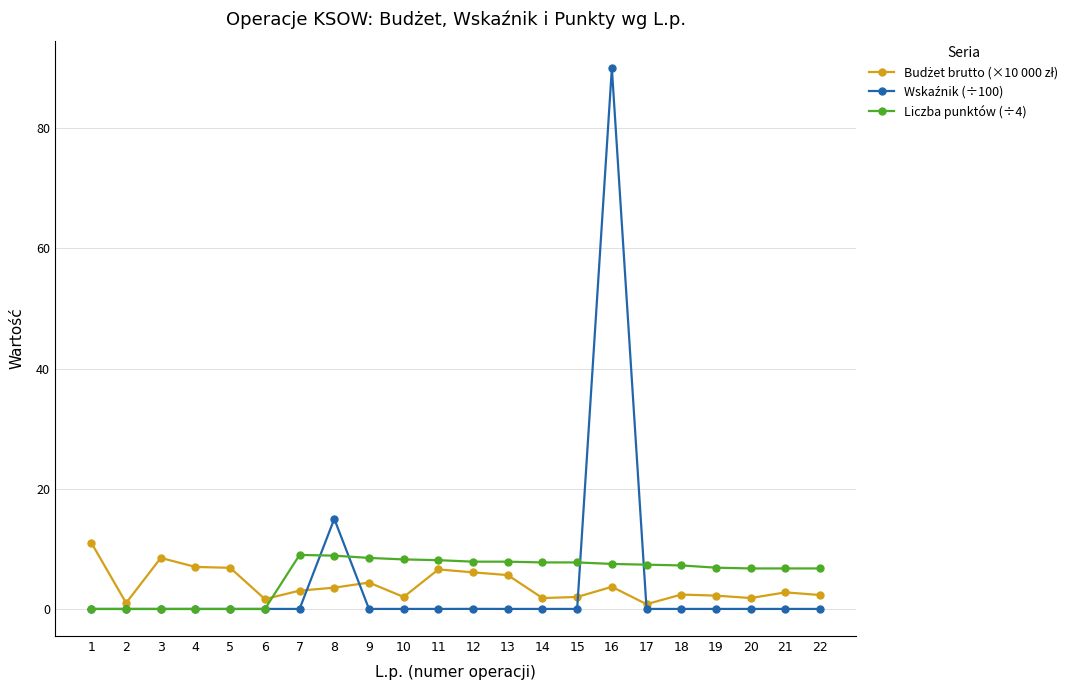

How many data points does each series have?

22